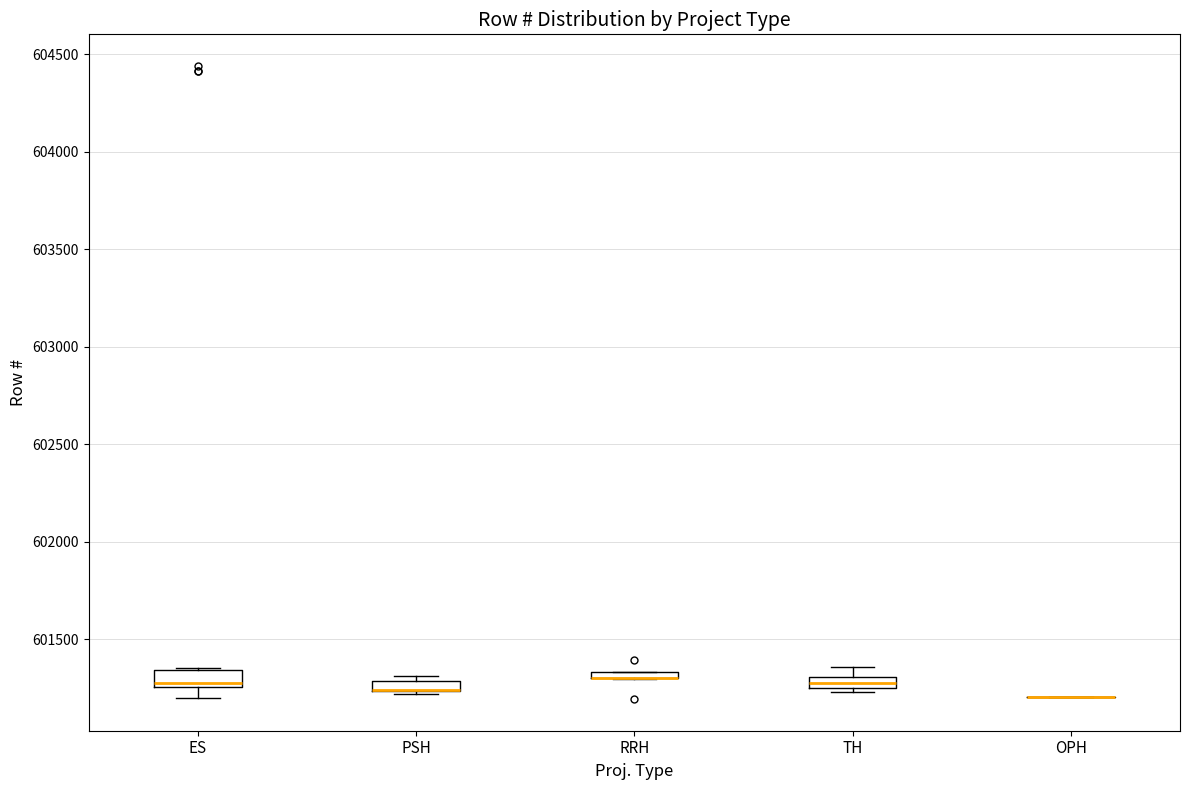

Where is the upper edge of the box for PSH on the y-axis? The values are not printed on the chart, so give them approximately, as read against the axis.

601300